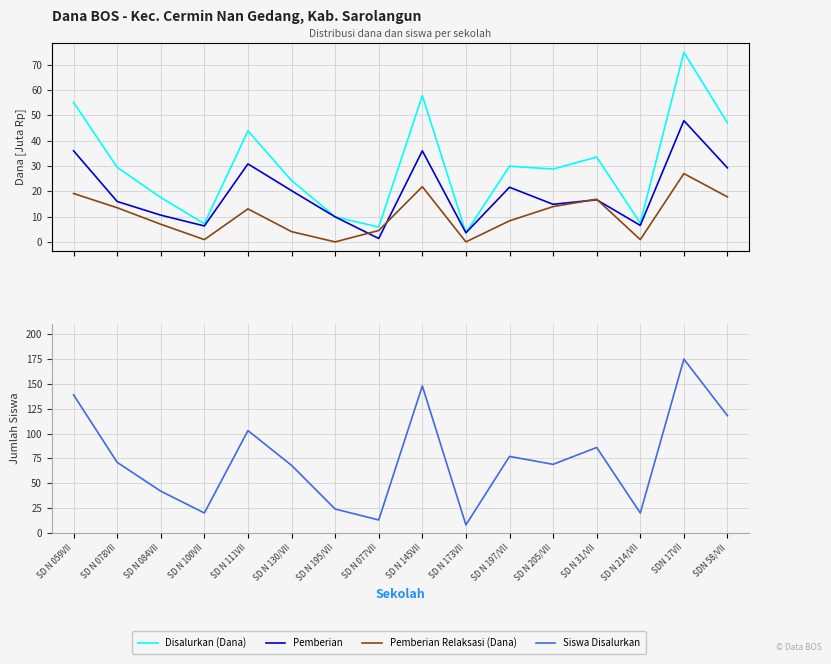

What is the spread (max minus min) of values at SD N 173VII?

8.0